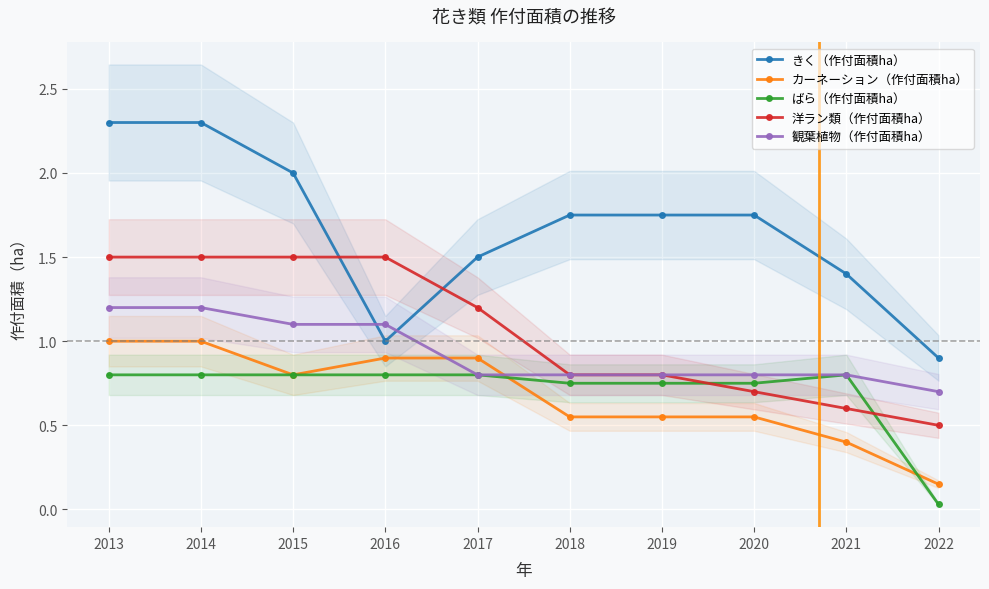

Which series has the largest total across all categories?

きく（作付面積ha）